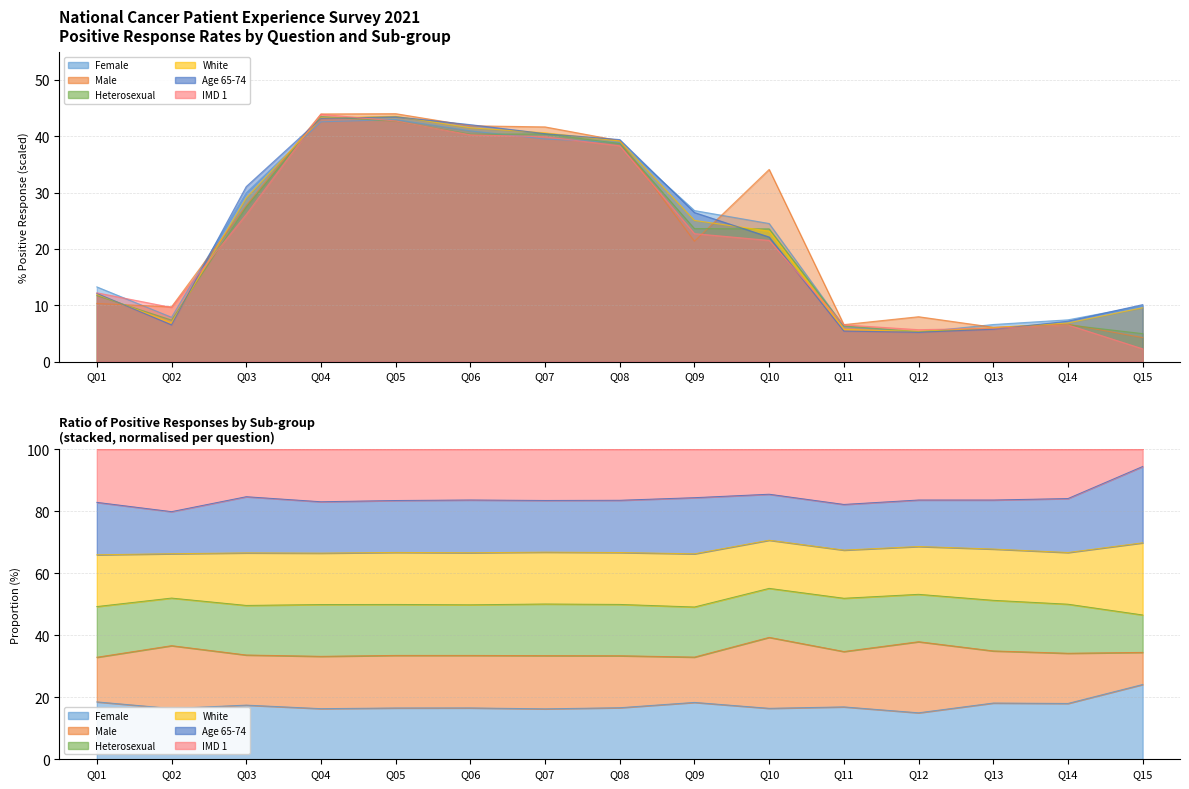

What is the value of the IMD 1 point at the 12th from the left?

5.7